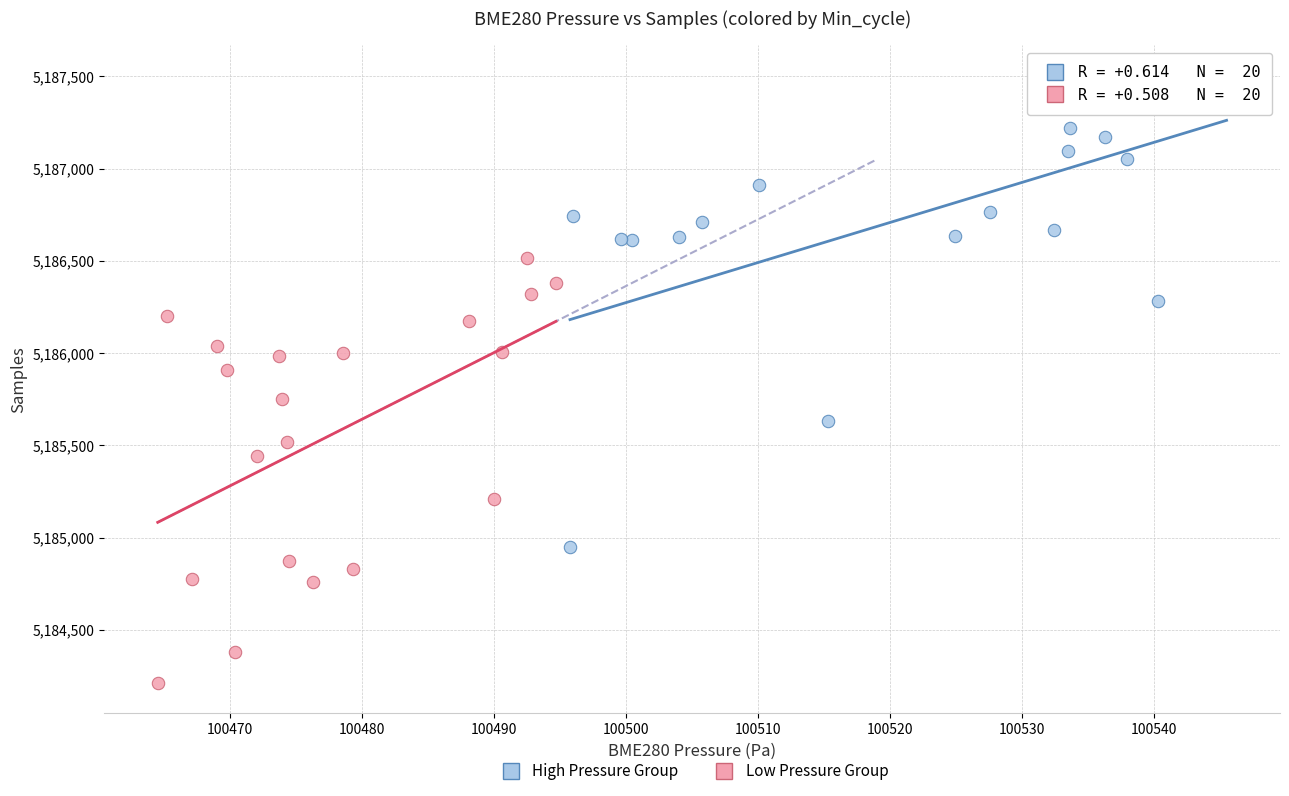

Which series contains the highest Y value?

High Pressure Group